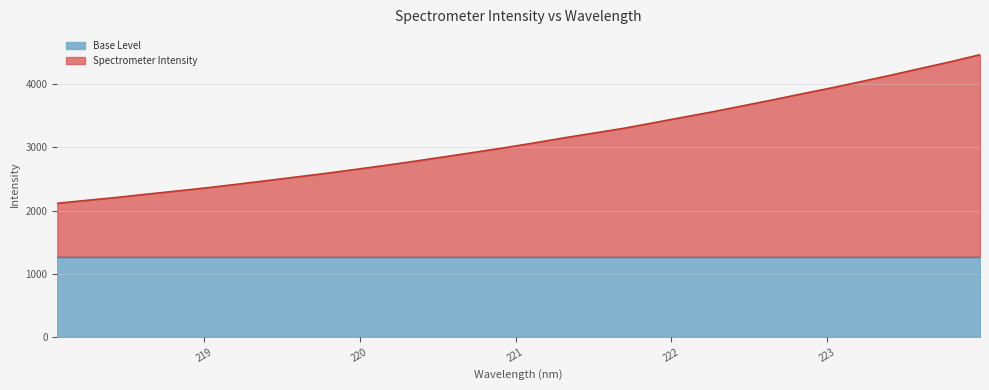

At which label does the data first exceed 3068?

221.1174